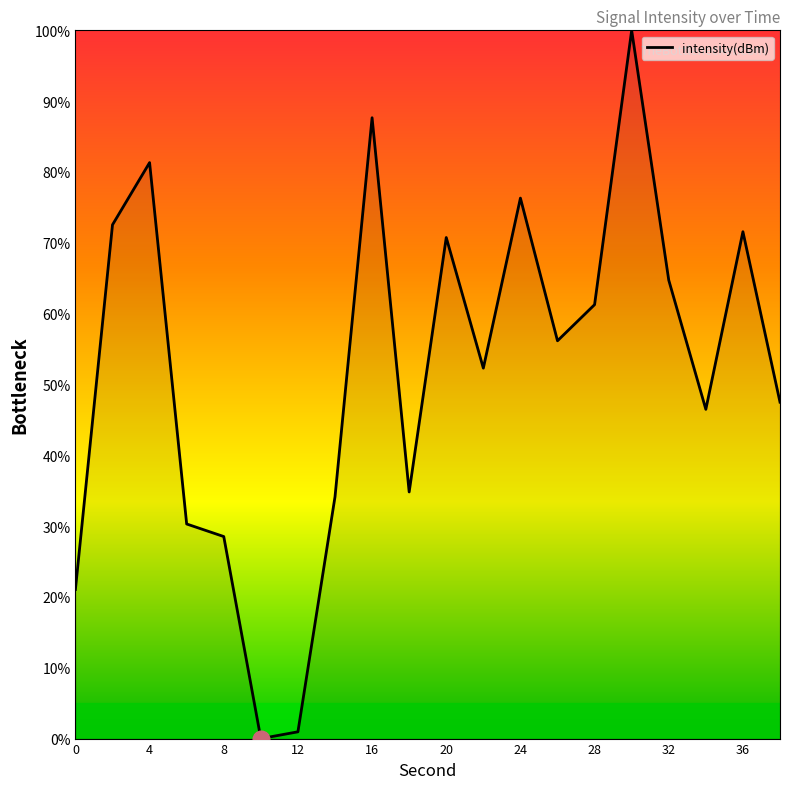

How many values are below 56?

10